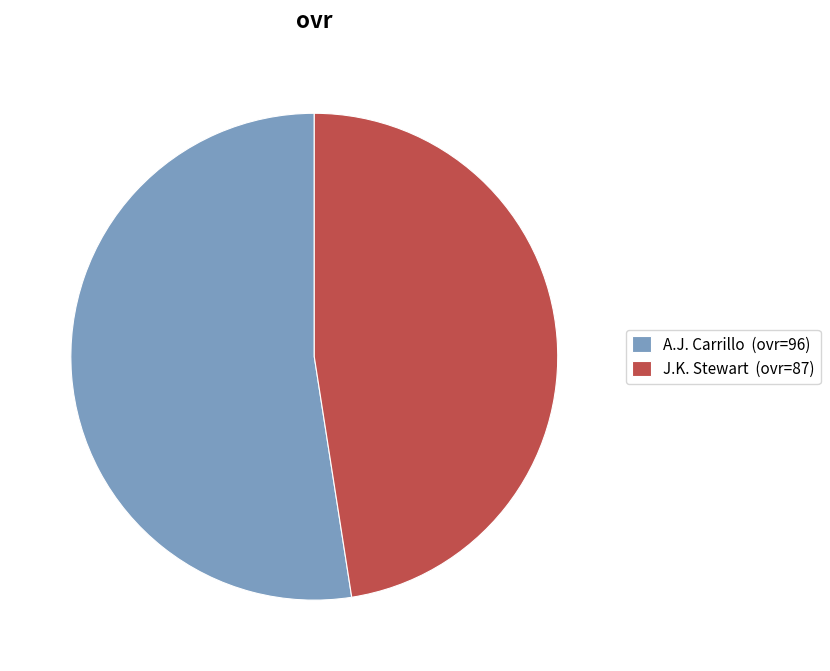

Combined, do J.K. Stewart and A.J. Carrillo account for over 50%?

Yes